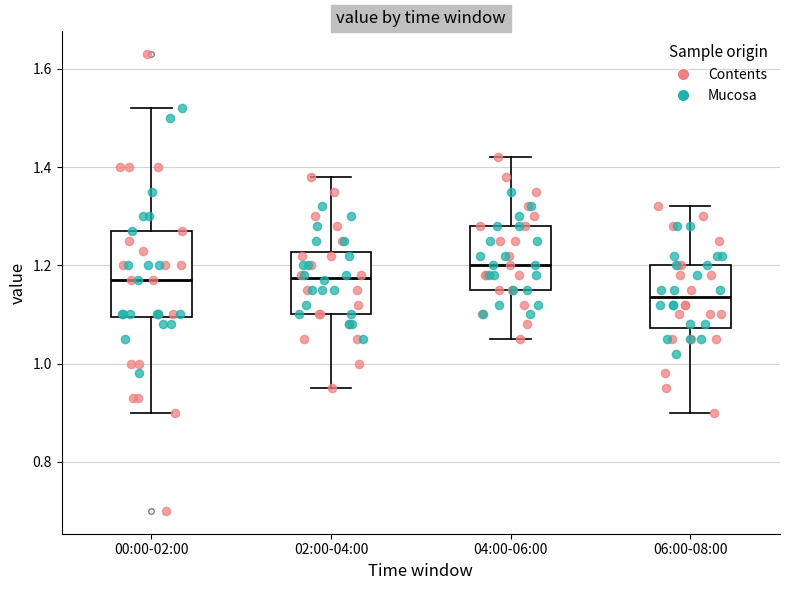

Which box's median line is the highest?

04:00-06:00